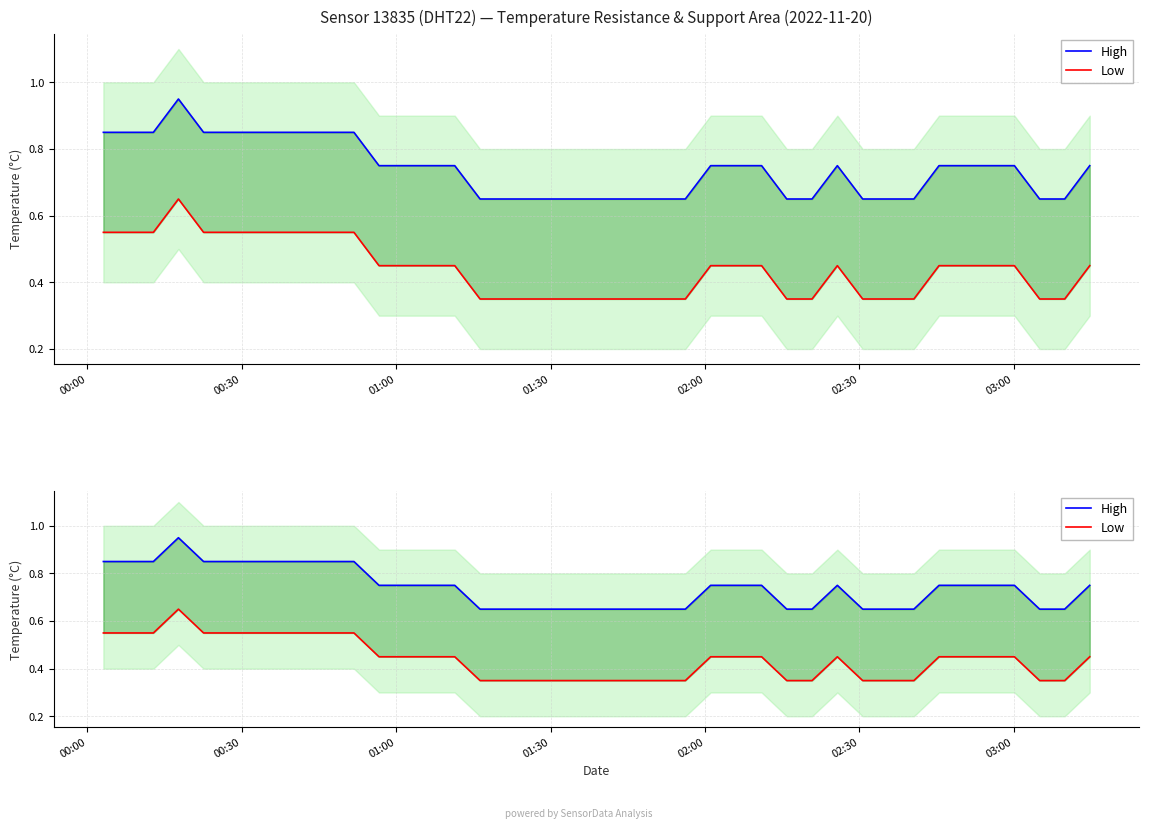

Reading left to right, what are all the values shown in this chart?

High: 0.8	0.8	0.8	1.0	0.8	0.8	0.8	0.8	0.8	0.8	0.8	0.8	0.8	0.8	0.8	0.7	0.7	0.7	0.7	0.7	0.7	0.7	0.7	0.7	0.8	0.8	0.8	0.7	0.7	0.8	0.7	0.7	0.7	0.8	0.8	0.8	0.8	0.7	0.7	0.8
Low: 0.5	0.5	0.5	0.7	0.5	0.5	0.5	0.5	0.5	0.5	0.5	0.4	0.4	0.4	0.4	0.3	0.3	0.3	0.3	0.3	0.3	0.3	0.3	0.3	0.4	0.4	0.4	0.3	0.3	0.4	0.3	0.3	0.3	0.4	0.4	0.4	0.4	0.3	0.3	0.4